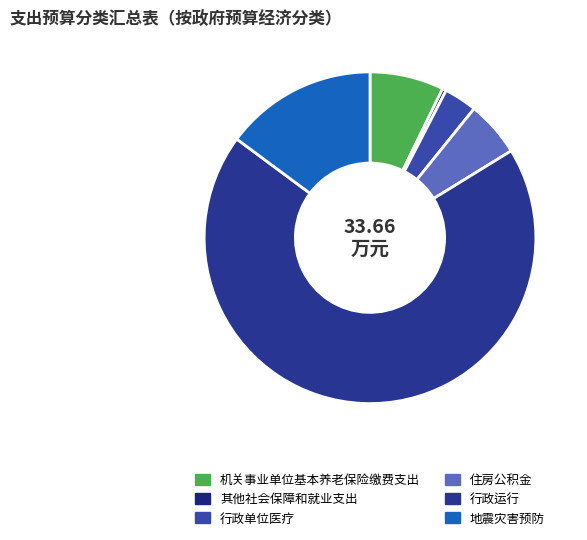

Is 行政运行 the majority of the pie?

Yes